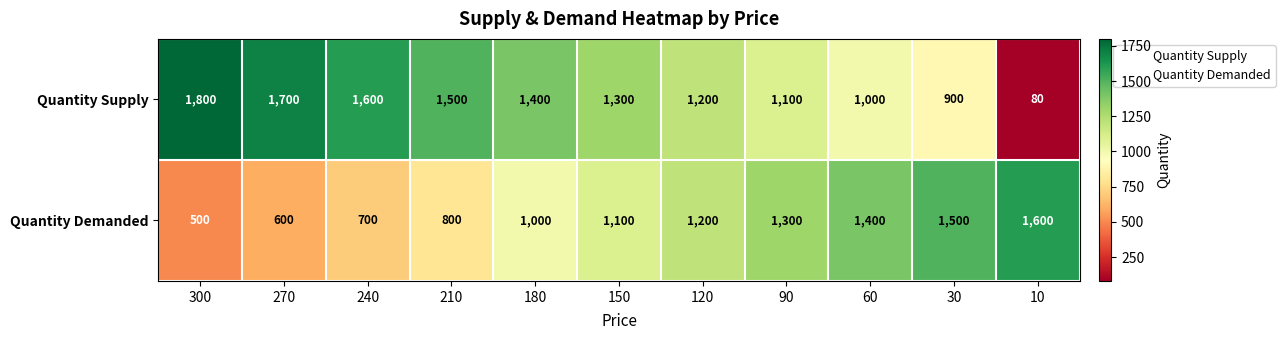

The Quantity Demanded series shows 1200 at 120. True or false?

True